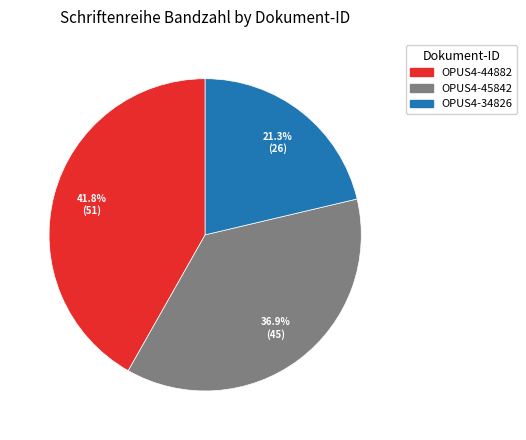

To the nearest percent, what is the combined percentage of OPUS4-44882 and OPUS4-45842?

79%